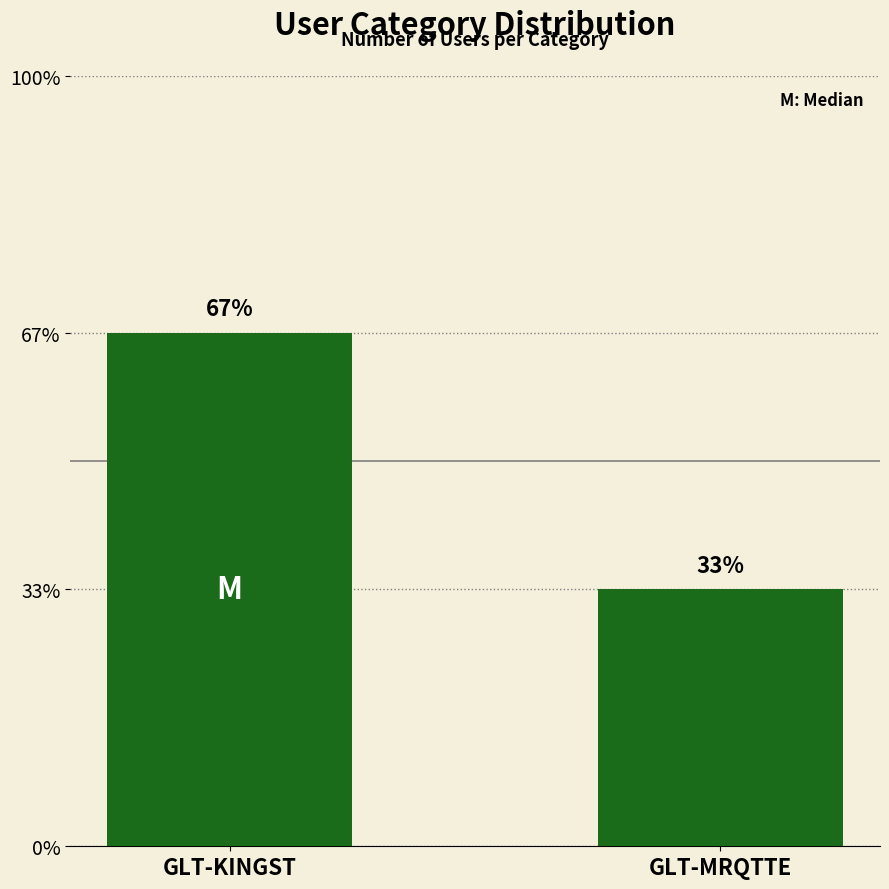

Does the chart contain any negative values?

No